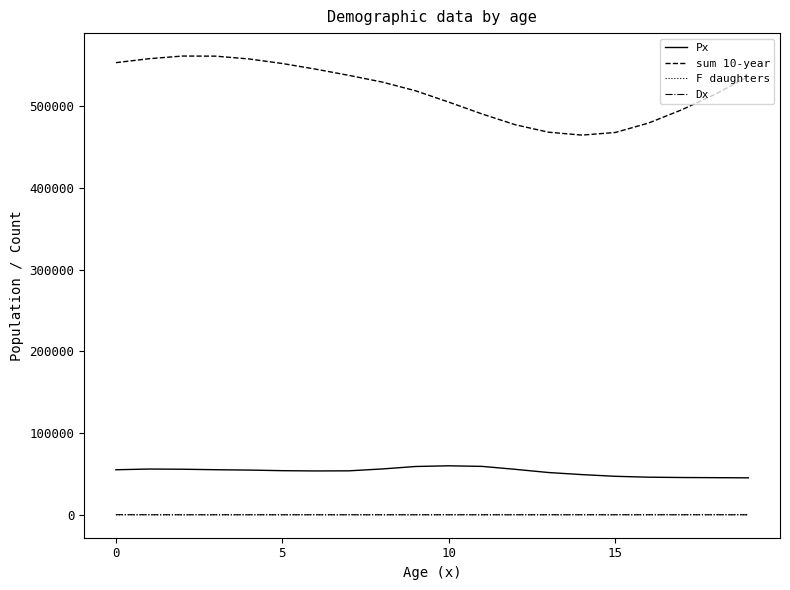

Which series has the largest range (max minus min)?

sum 10-year